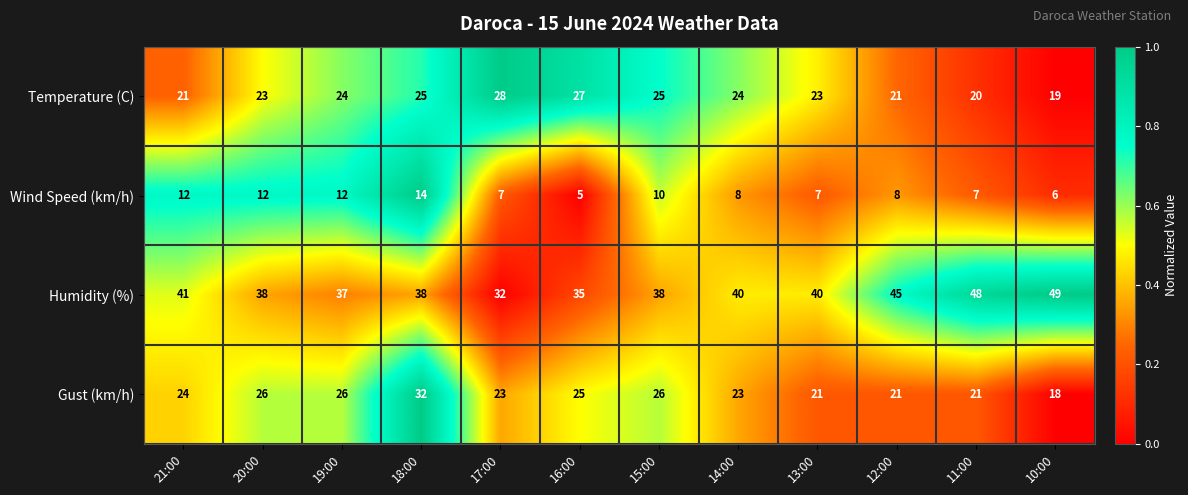

What is the difference between the highest and lowest values at 13:00?

33